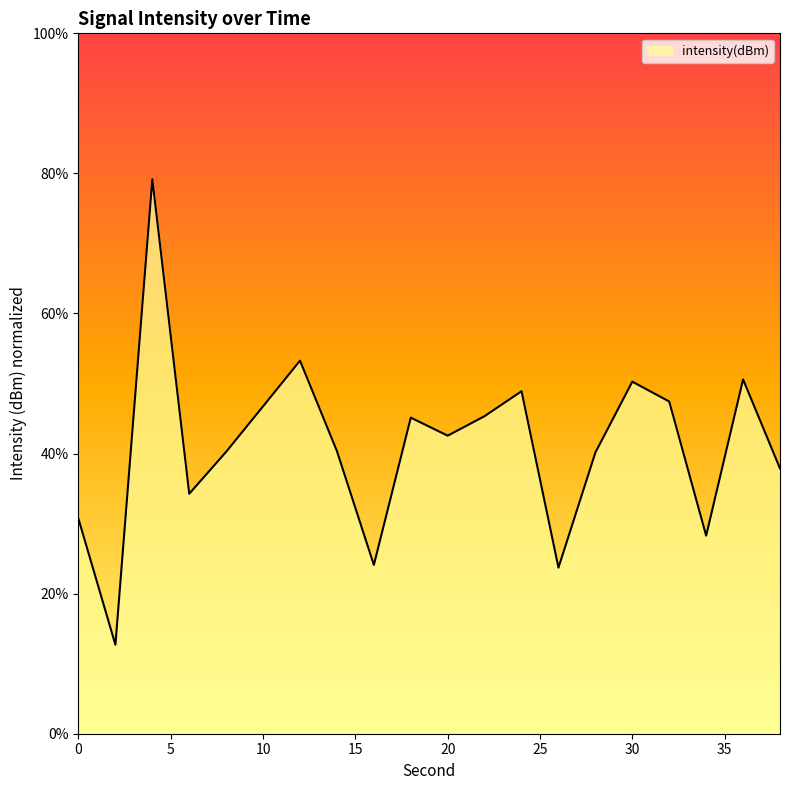

How many interior local peaks (higher than both neighbors) does the data have?

6